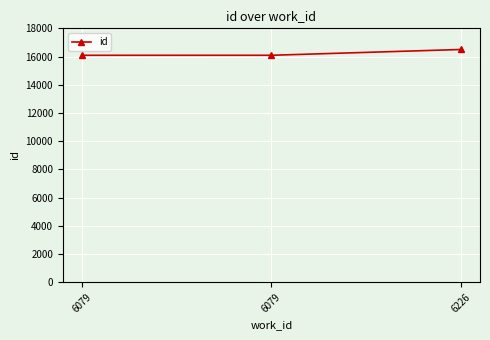

Reading left to right, transcribe all the data shown in this chart.

6079=16089	6079=16090	6226=16501